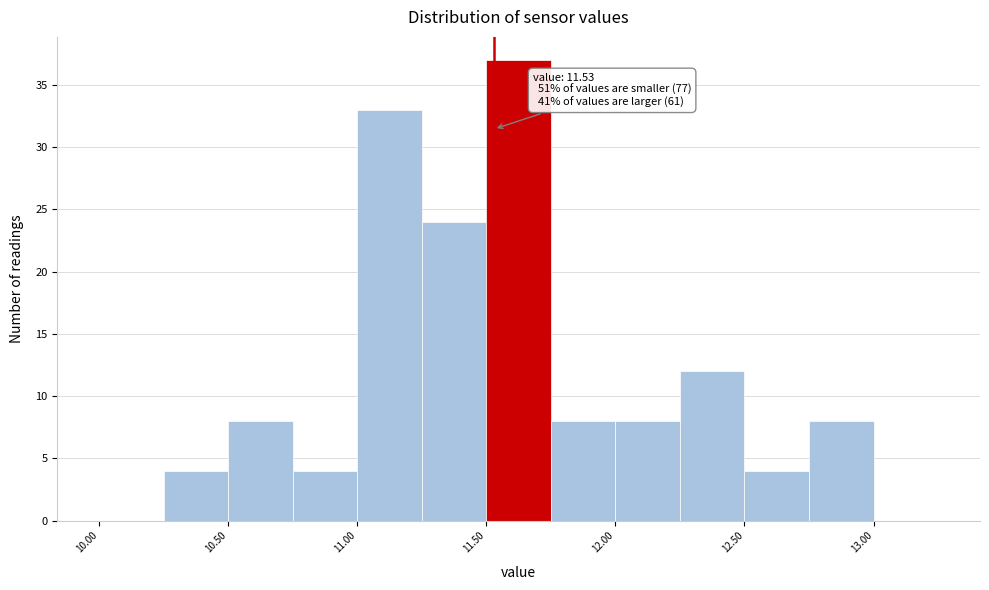

Which range on the x-axis has the tallest bar?

11.50 to 11.75